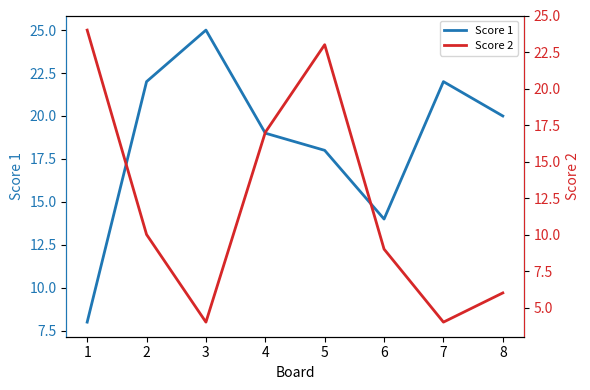

What is the total value across all series at 1?

32